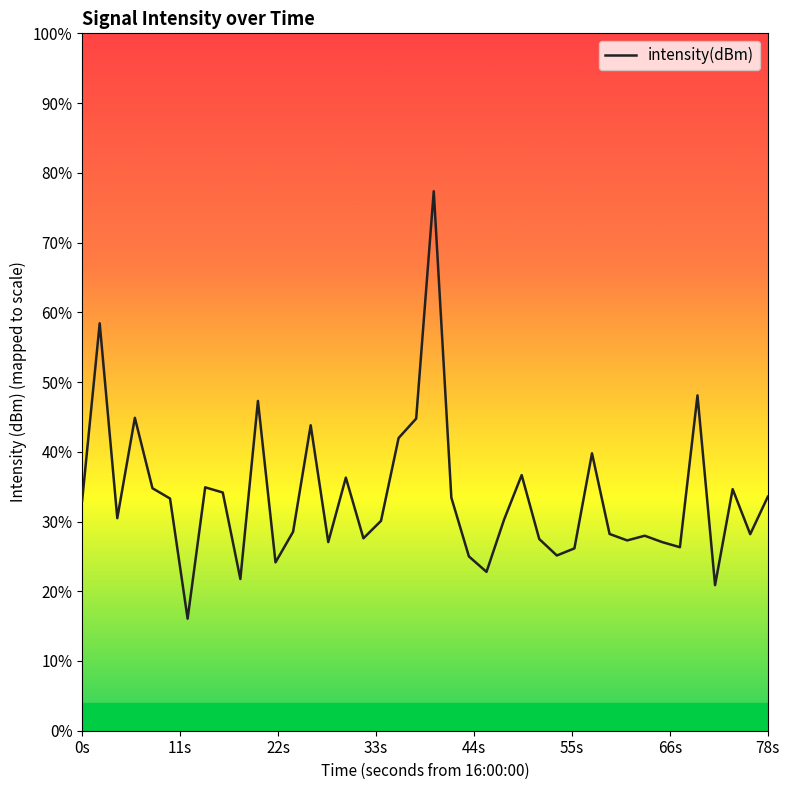

Is this an area chart (filled region under the line)?

No